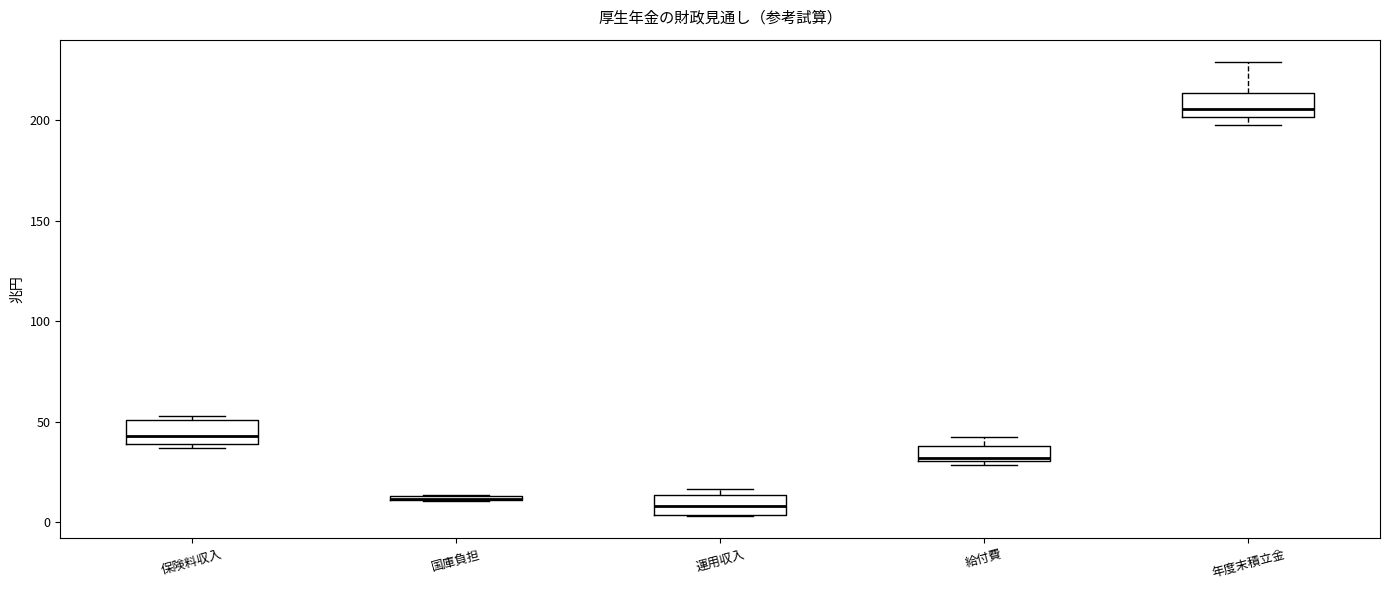

Where is the lower edge of the box for 年度末積立金 on the y-axis? The values are not printed on the chart, so give them approximately, as read against the axis.

200